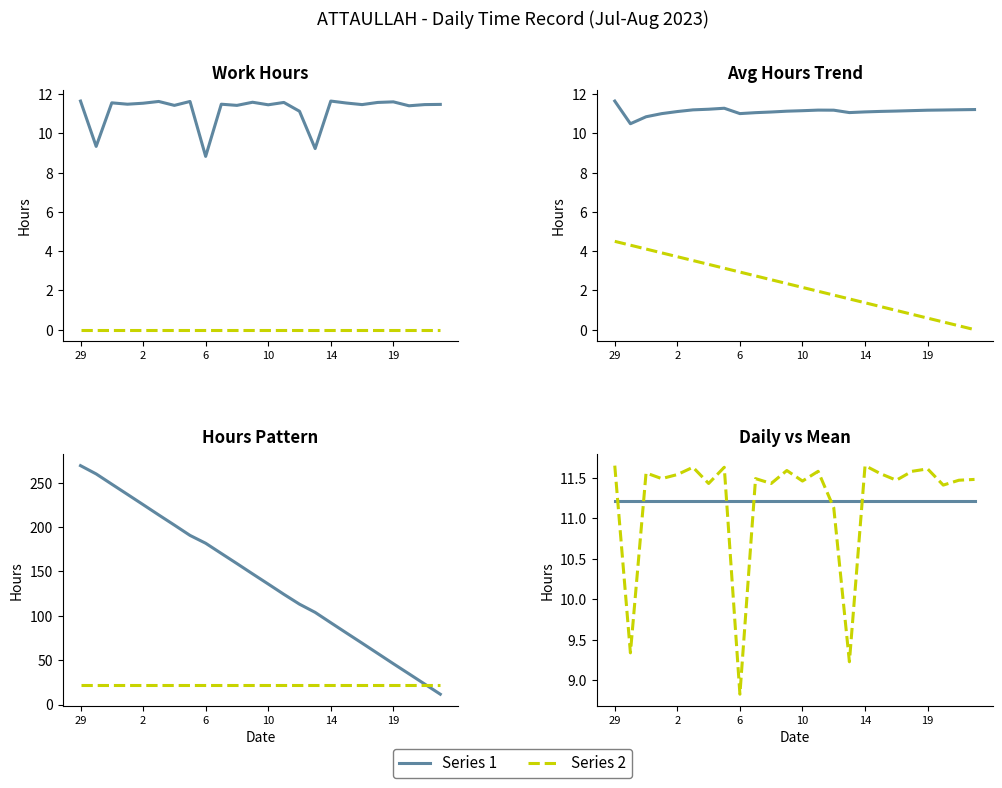

What is the minimum value shown in the chart?

8.8